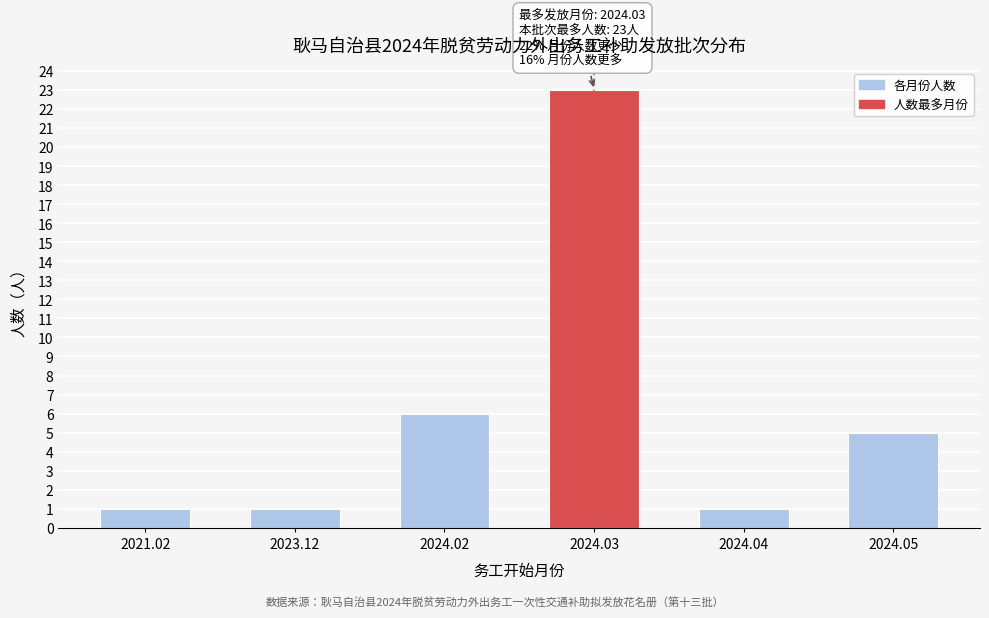

Reading left to right, list all the values displayed in this chart.

1	1	6	23	1	5